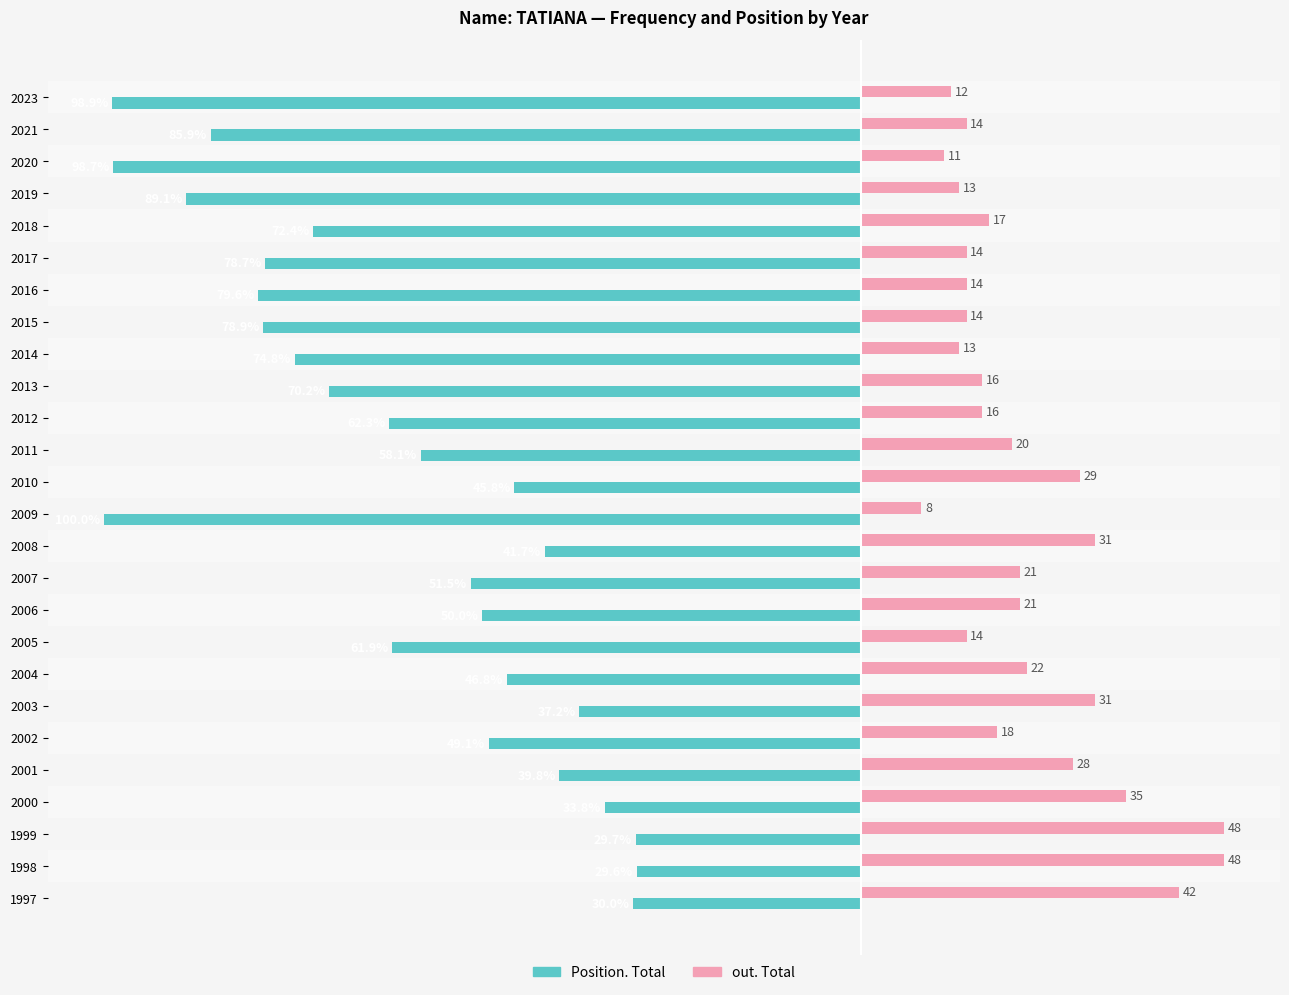

Which series has the largest range (max minus min)?

Position. Total